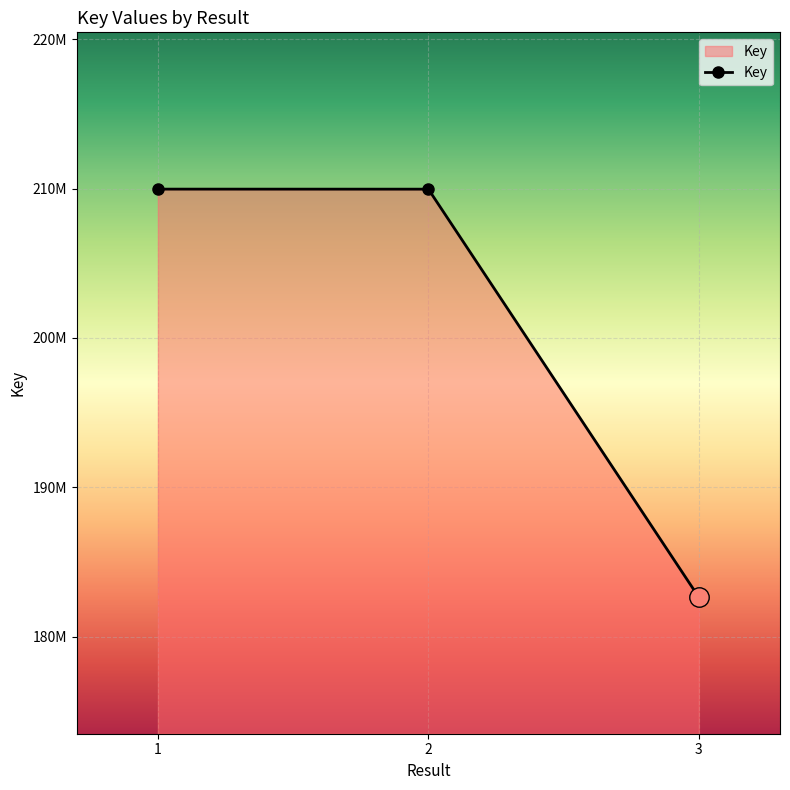

What is the value of the 1st point from the left?

209960980